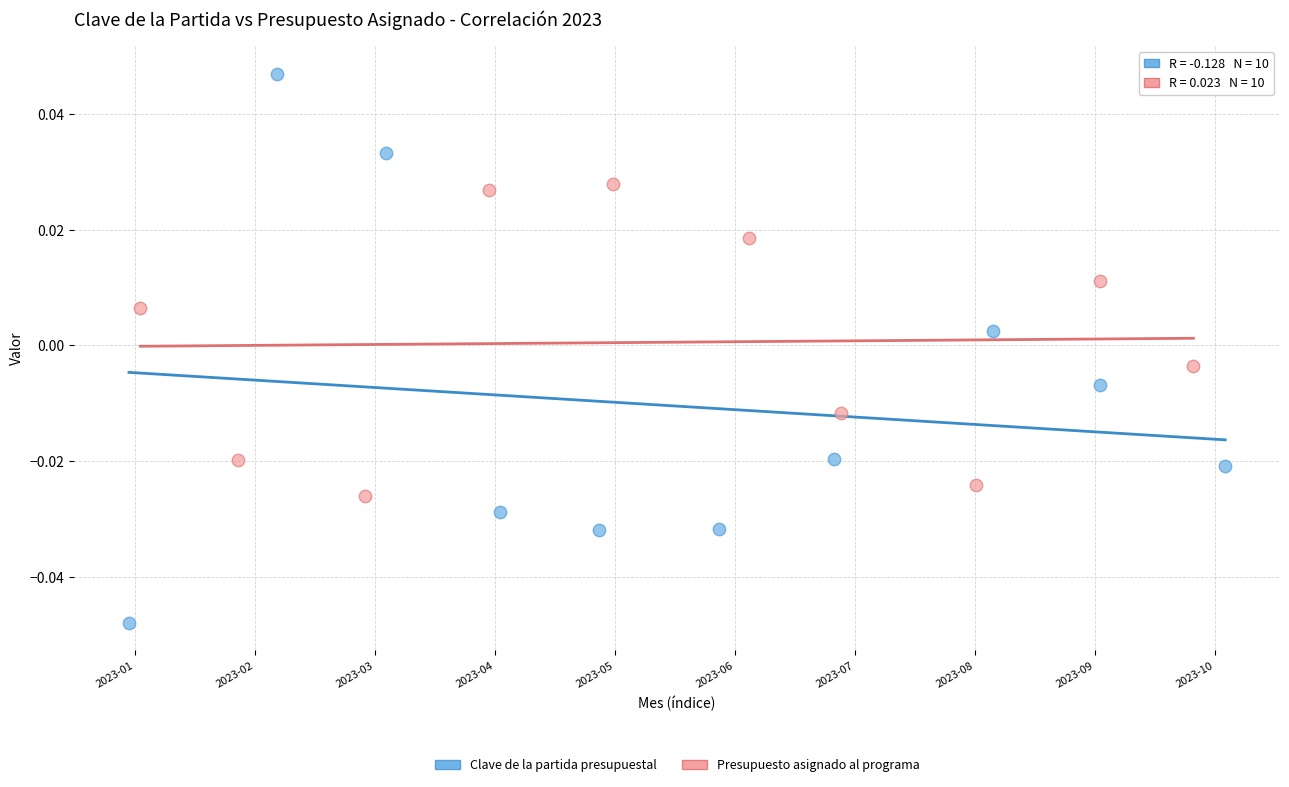

Which series reaches the minimum Y coordinate?

Clave de la partida presupuestal